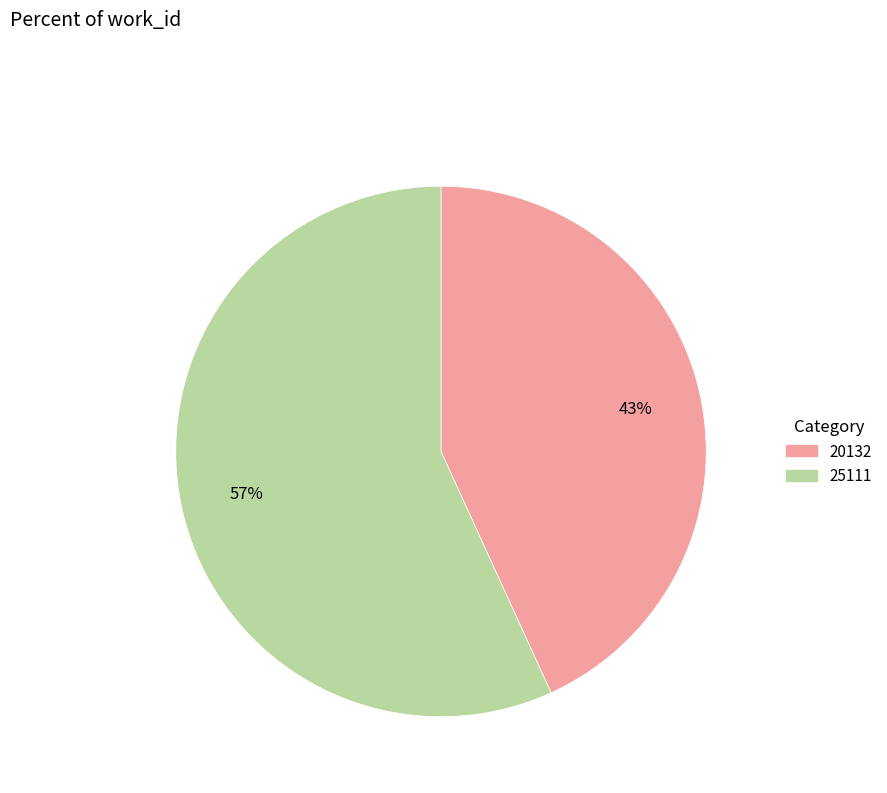

Is the sum of 20132 and 25111 greater than half?

Yes